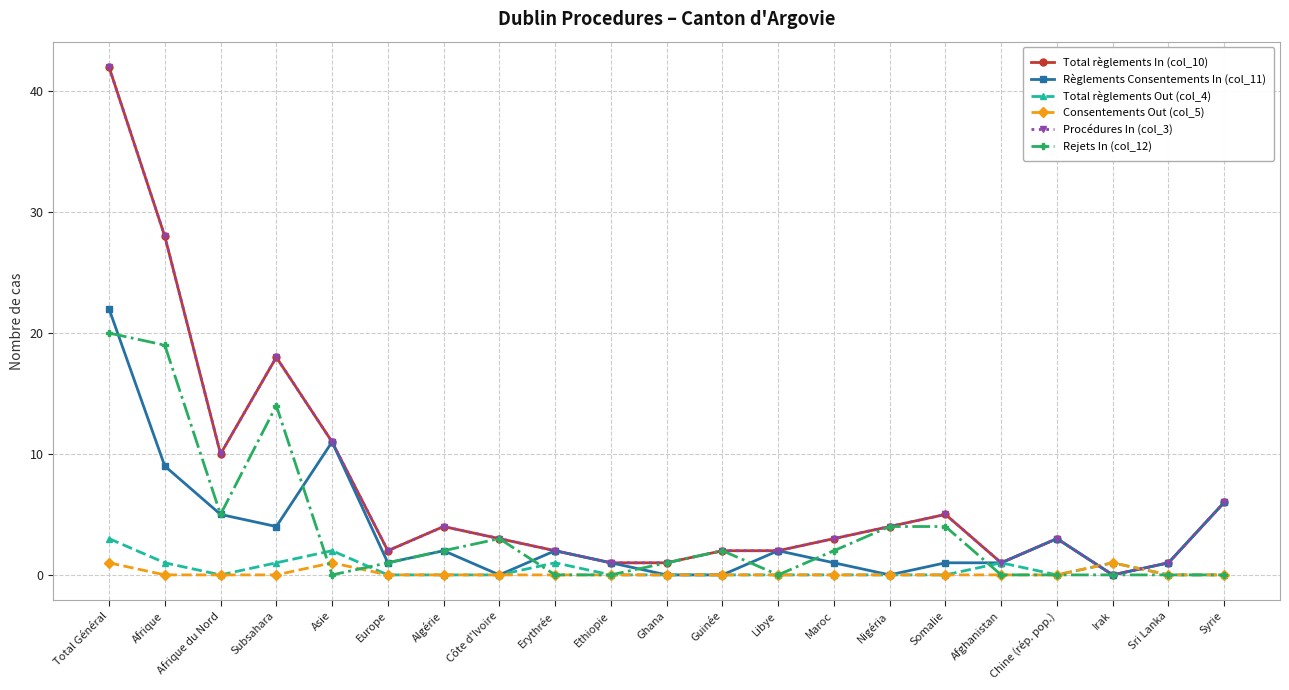

At which category does Procédures In (col_3) reach its first local valley?

Afrique du Nord